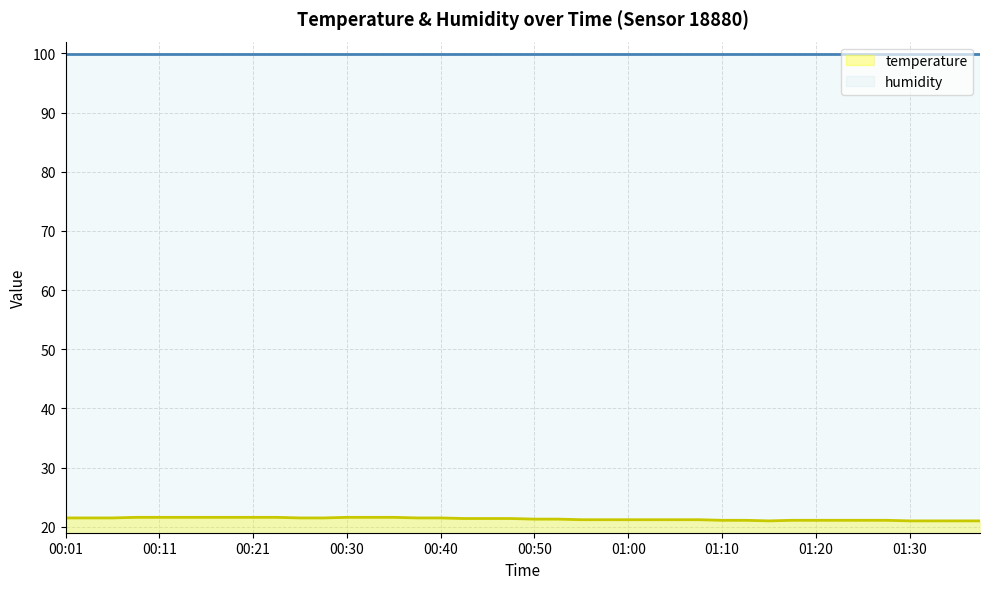

Which series has the largest range (max minus min)?

temperature